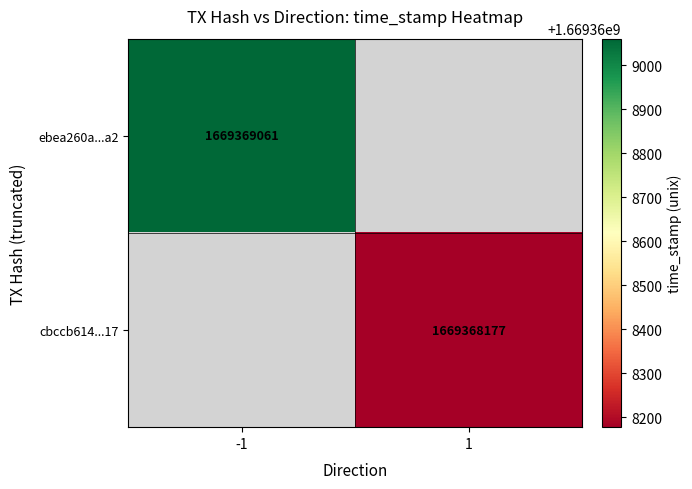

Reading right to left, list all the values displayed in this chart.

ebea260a88b33be2c19283173cee6c9ff97c5a2: 1669369061	-1
cbccb61465c9af7931c24f37bb21b3dda559e17: 1669368177	1